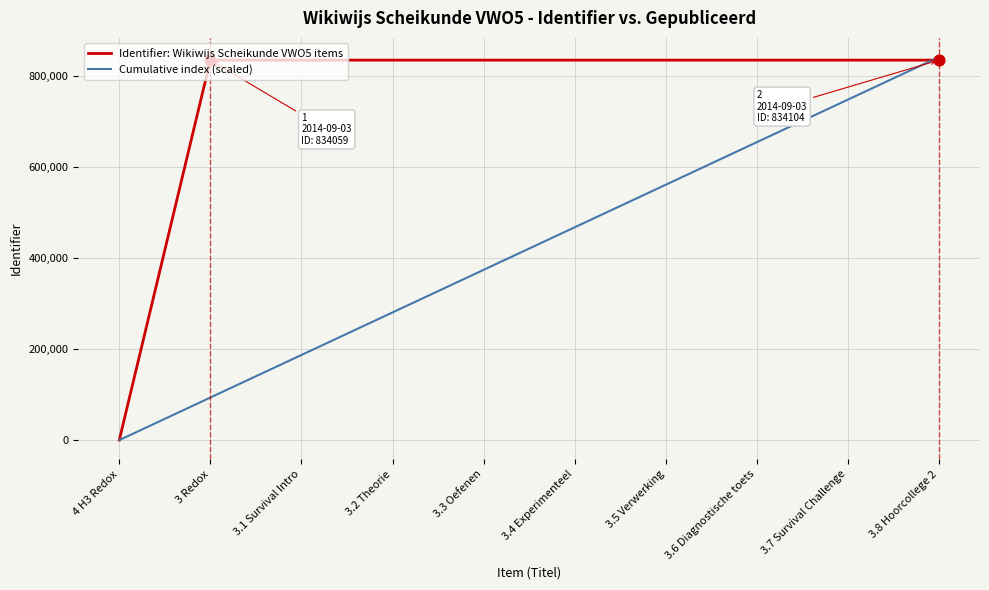

The value of Identifier: Wikiwijs Scheikunde VWO5 items at 4 H3 Redox is 0. True or false?

True